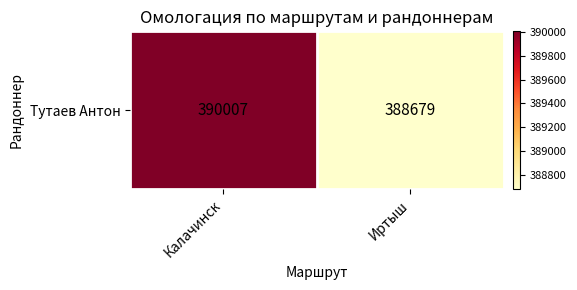

What is the sum of all values?

778686